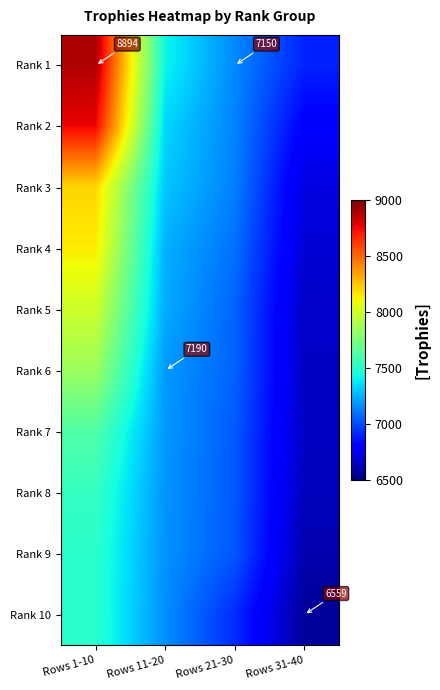

What is the sum of the Rank 1 values at Rows 21-30 and Rows 1-10?

16044